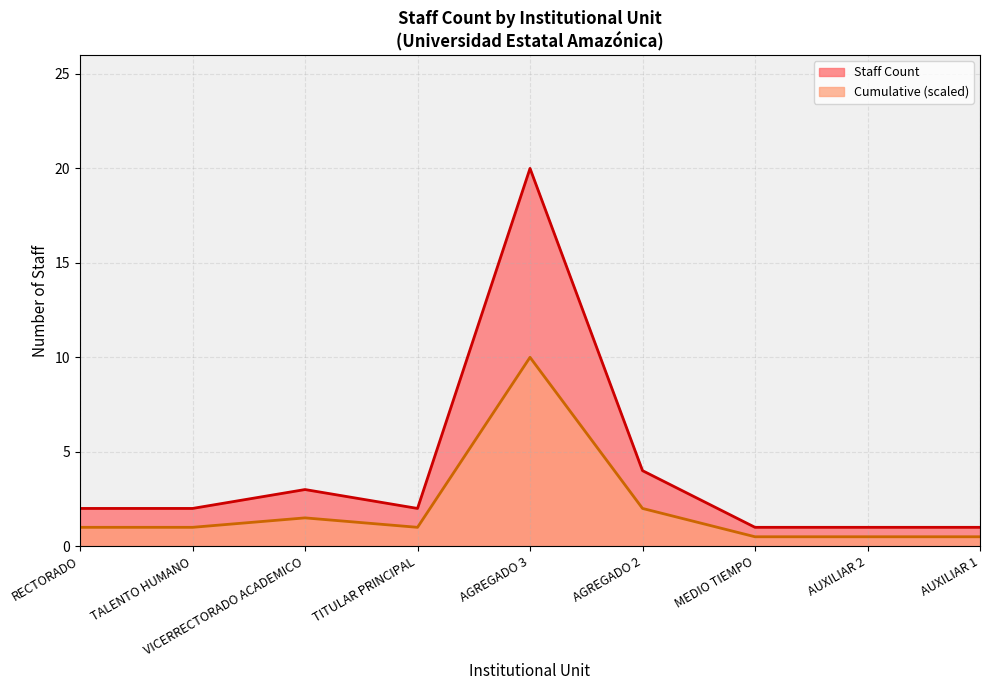

Which label corresponds to the largest value in the chart?

AGREGADO 3